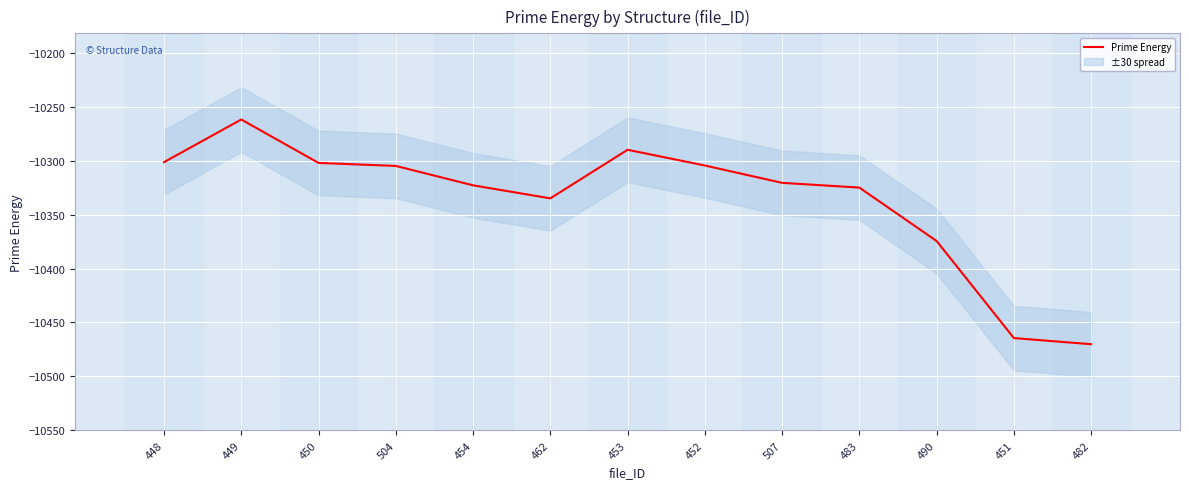

What is the sum of the values at 448 and 504?

-20605.9